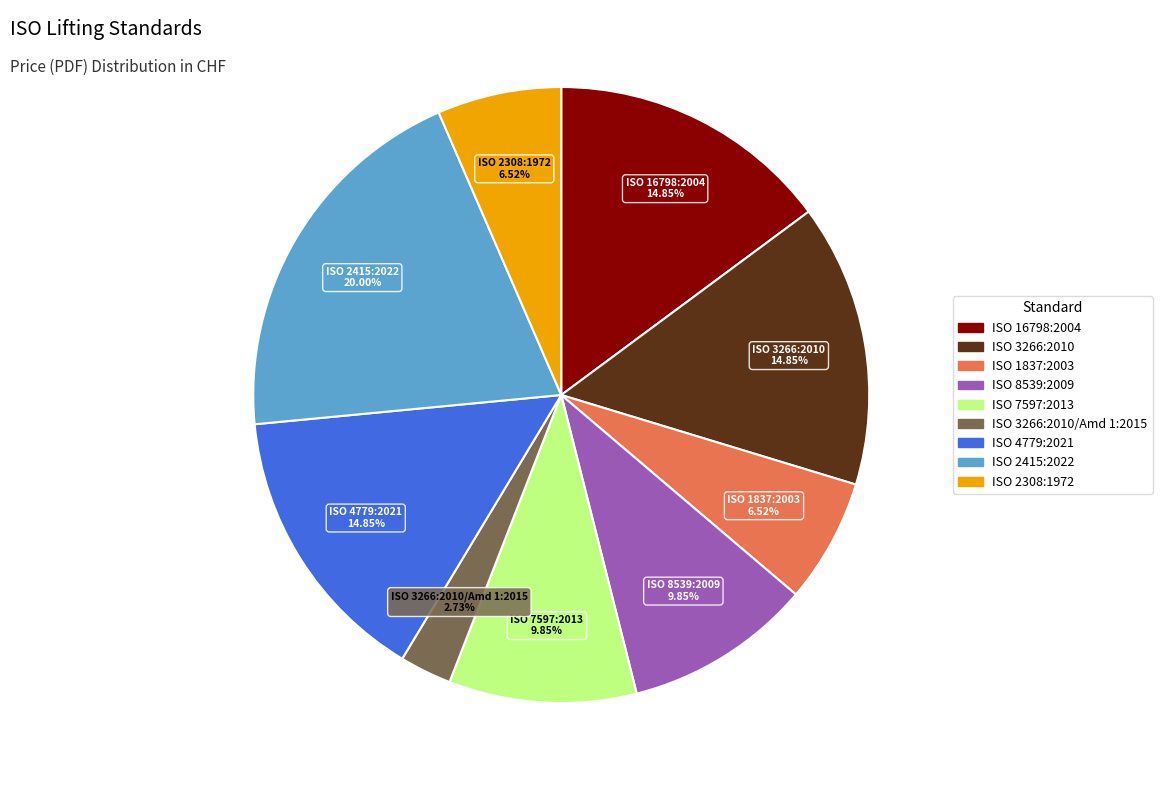

Is there any slice that represents more than half of the pie?

No